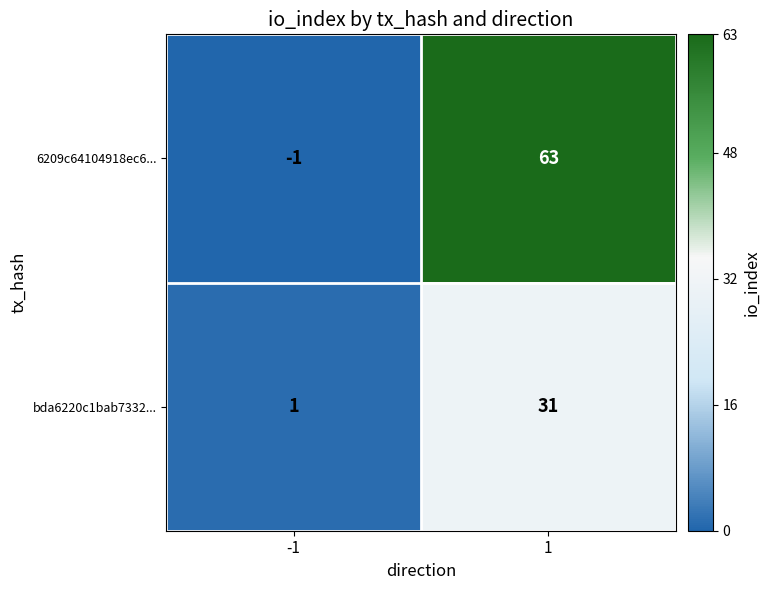

Rank the series at 1 from lowest to highest value.

bda6220c1bab7332..., 6209c64104918ec6...